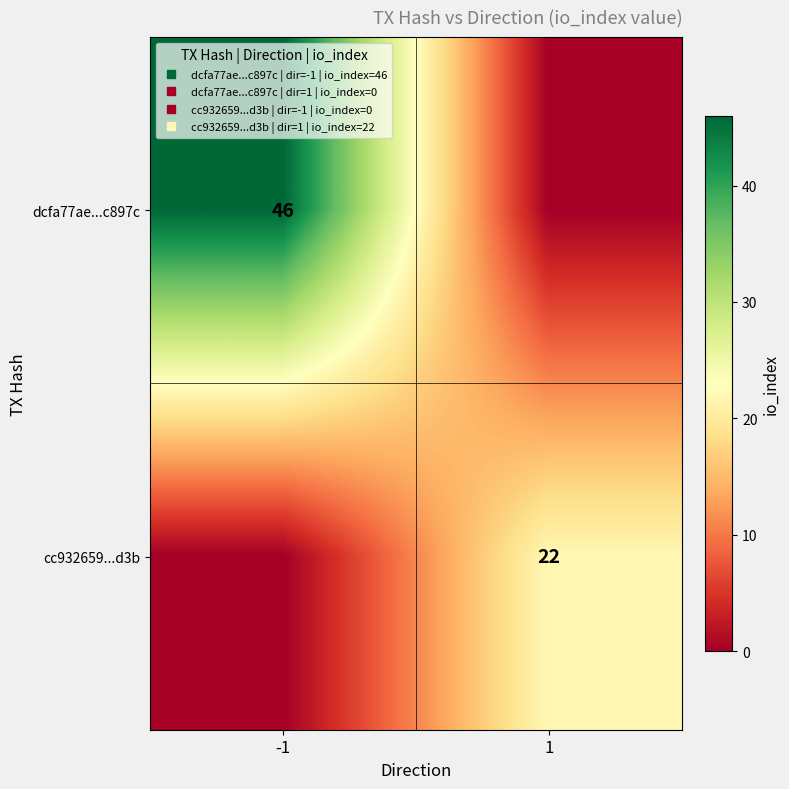

Rank the series at 1 from lowest to highest value.

dcfa77ae...c897c, cc932659...d3b